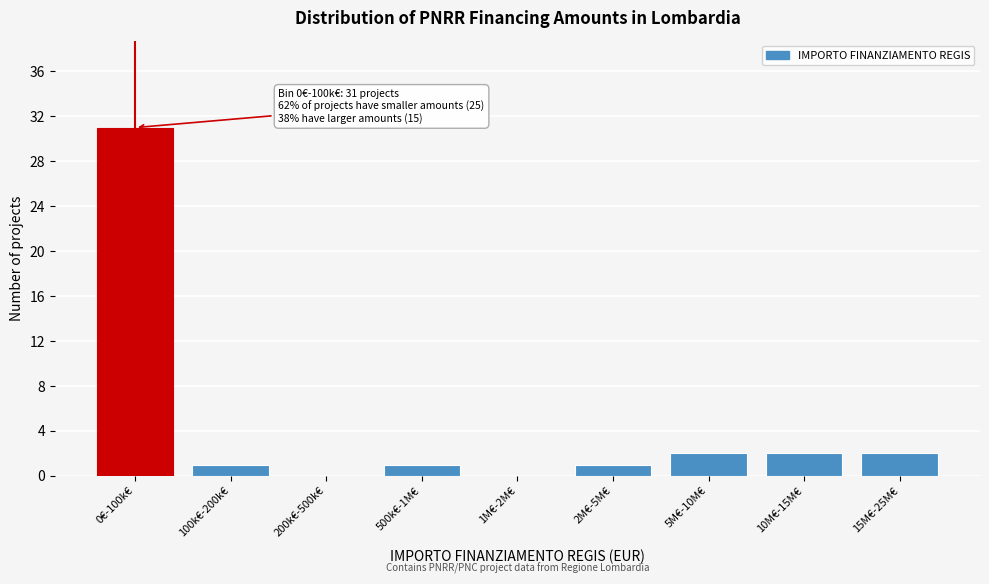

Reading left to right, extract all data points from this chart.

0€-100k€=31	100k€-200k€=1	200k€-500k€=0	500k€-1M€=1	1M€-2M€=0	2M€-5M€=1	5M€-10M€=2	10M€-15M€=2	15M€-25M€=2